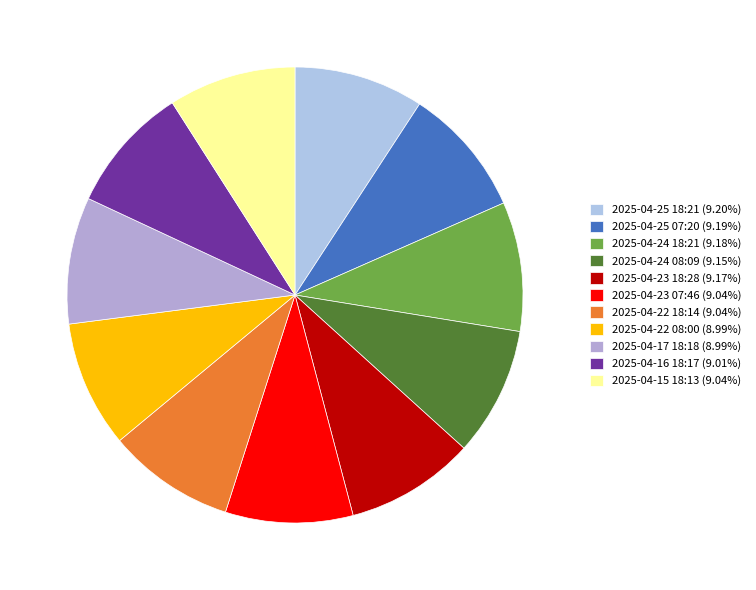

The 2025-04-25 07:20 slice represents 9% of the pie. True or false?

True